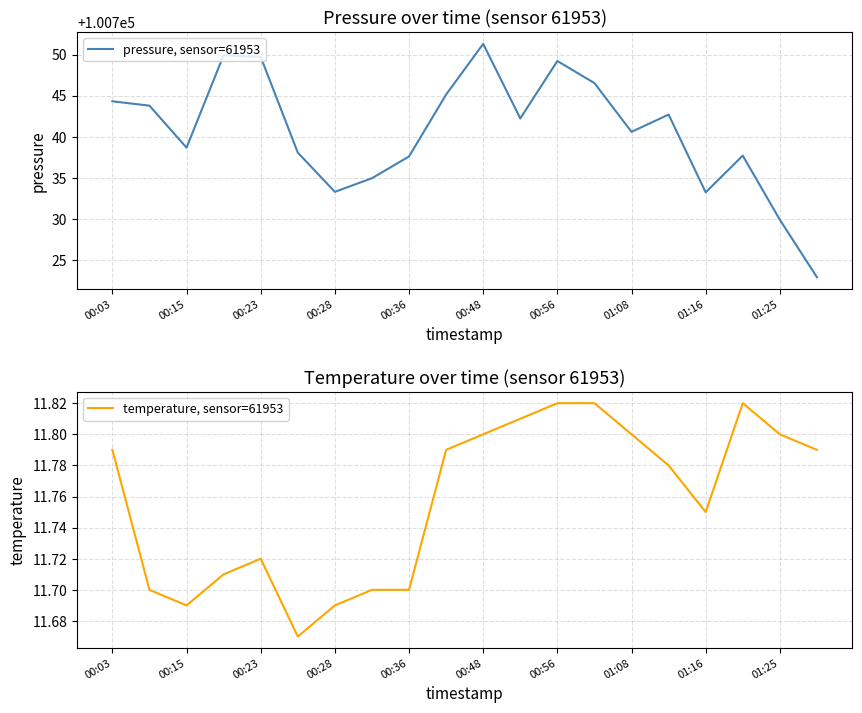

At which label does pressure, sensor=61953 first exceed 100742?

00:03